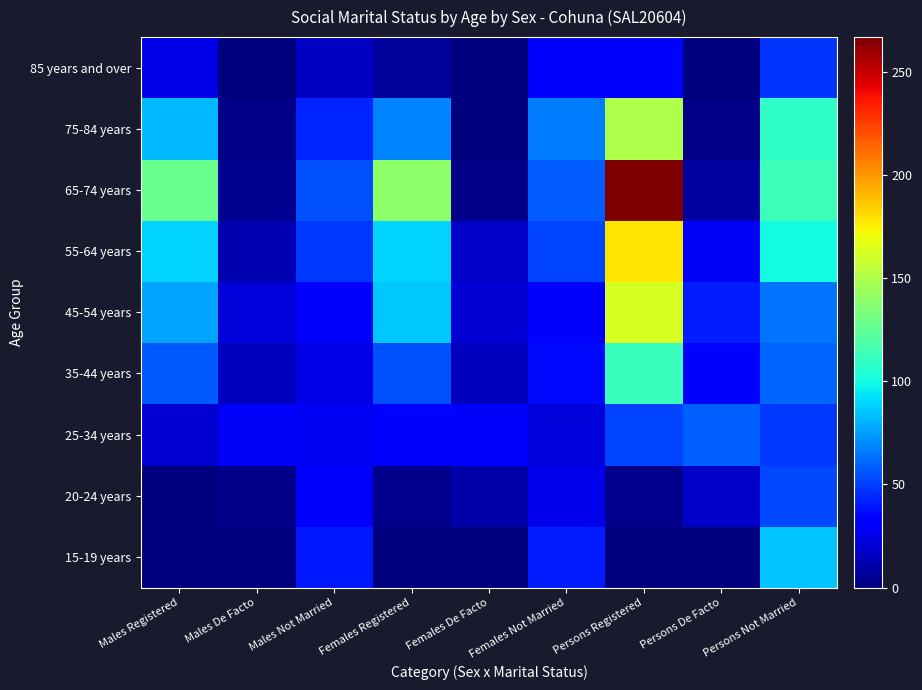

At how many categories does at least one series exceed 223?

1